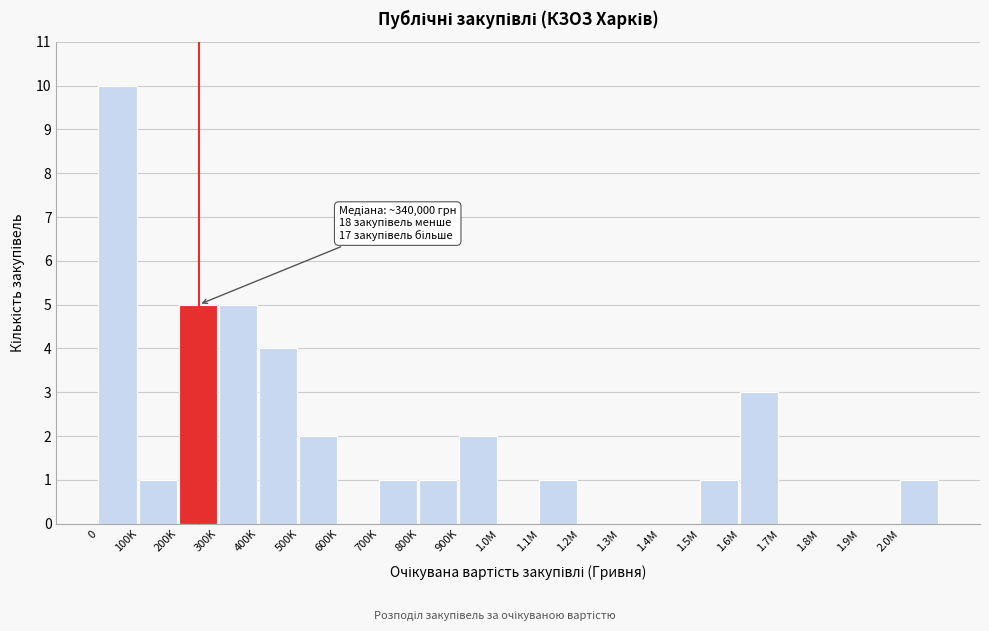

Reading left to right, list all the values displayed in this chart.

0=10	100K=1	200K=5	300K=5	400K=4	500K=2	600K=0	700K=1	800K=1	900K=2	1.0M=0	1.1M=1	1.2M=0	1.3M=0	1.4M=0	1.5M=1	1.6M=3	1.7M=0	1.8M=0	1.9M=0	2.0M=1